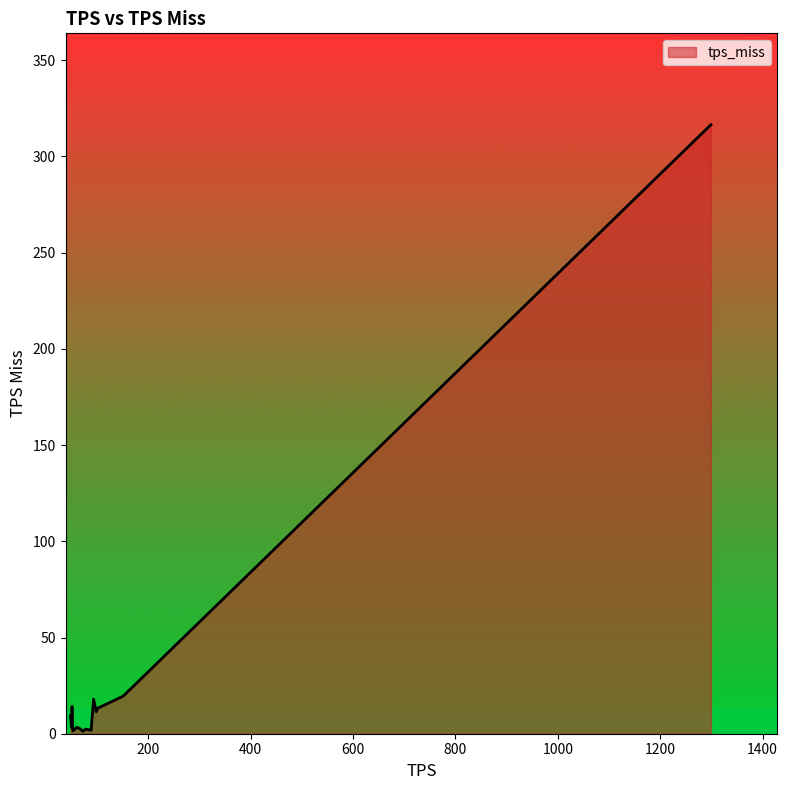

What is the difference between the maximum and minimum values?

315.2